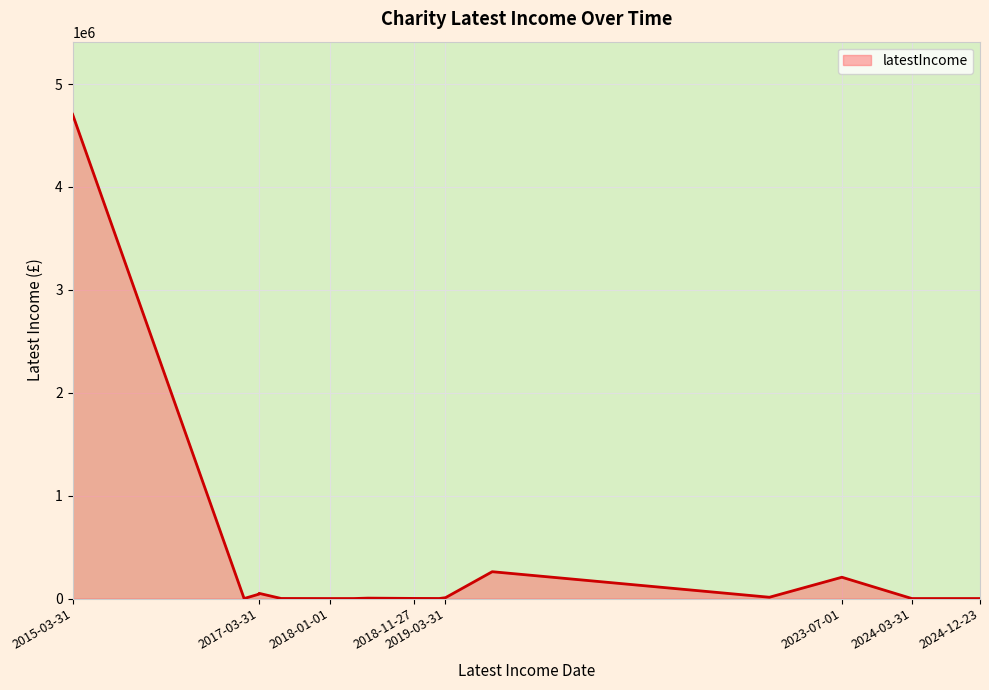

Does the chart display data point markers on the line(s)?

No